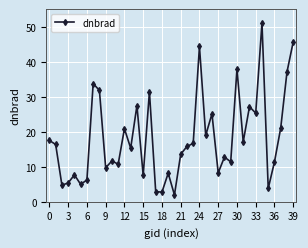

What is the smallest value displayed?

2.0